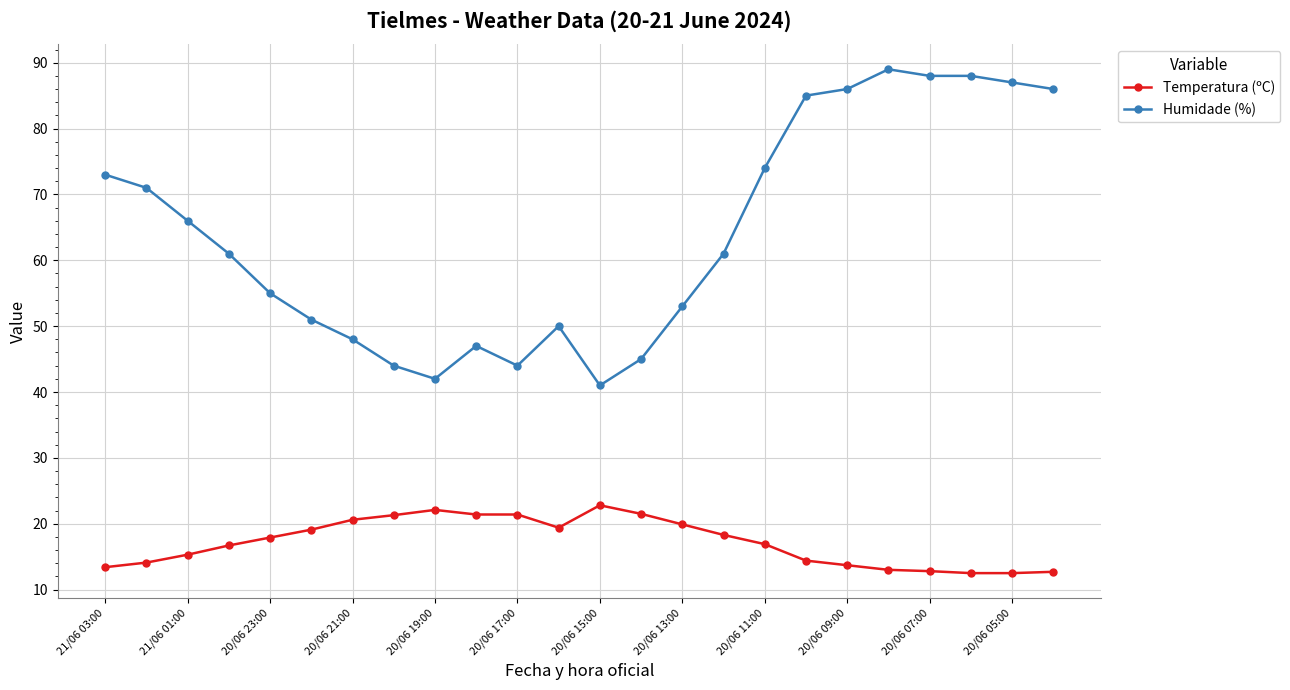

What is the average value of the Temperatura (ºC) series?

17.2